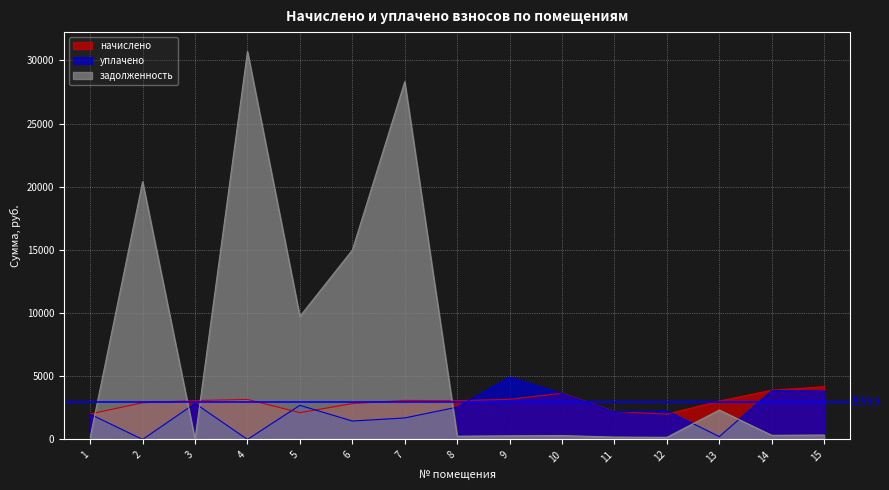

Does the chart display data point markers on the line(s)?

No